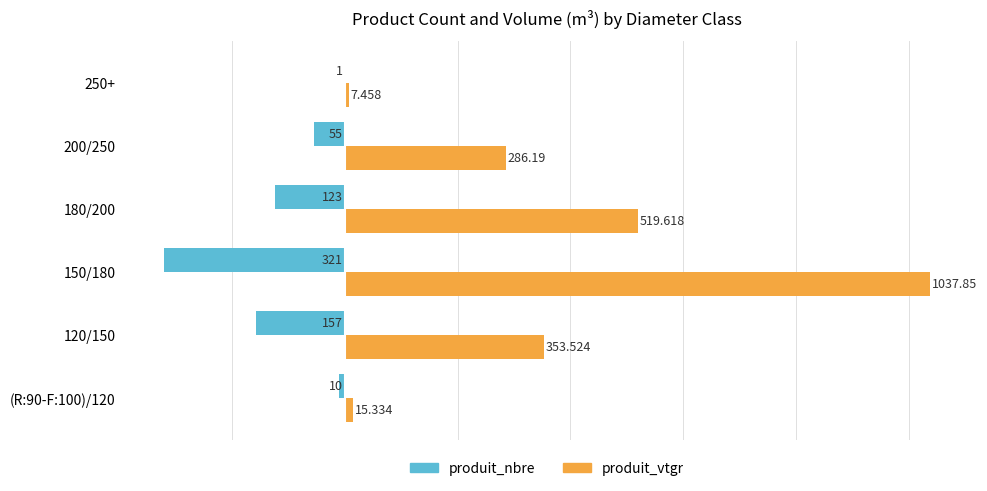

Between (R:90-F:100)/120 and 180/200, which series saw the biggest shift?

produit_vtgr